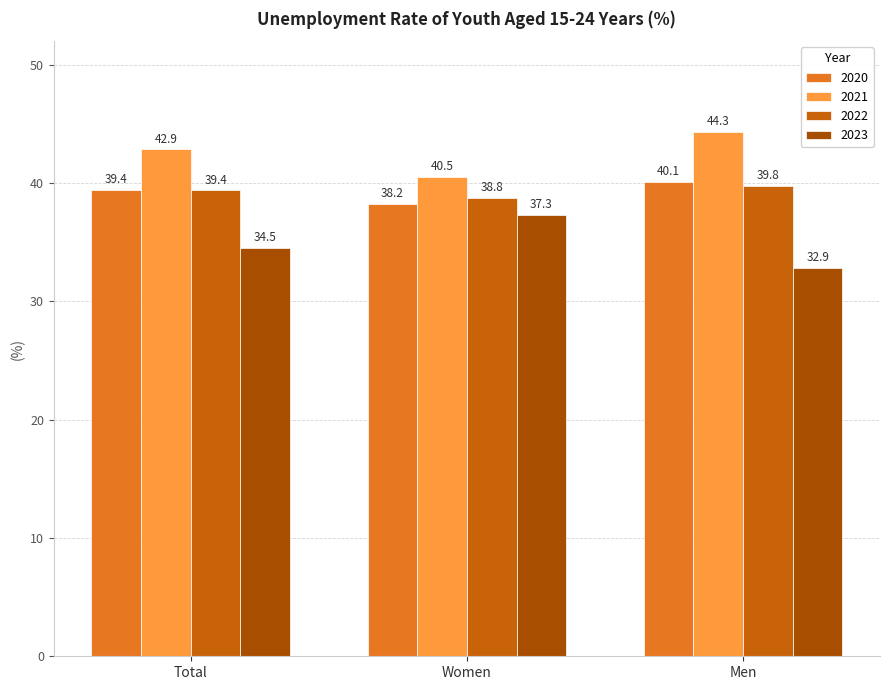

Reading left to right, extract all data points from this chart.

2020: 39.4	38.2	40.1
2021: 42.9	40.5	44.3
2022: 39.4	38.8	39.8
2023: 34.5	37.3	32.9